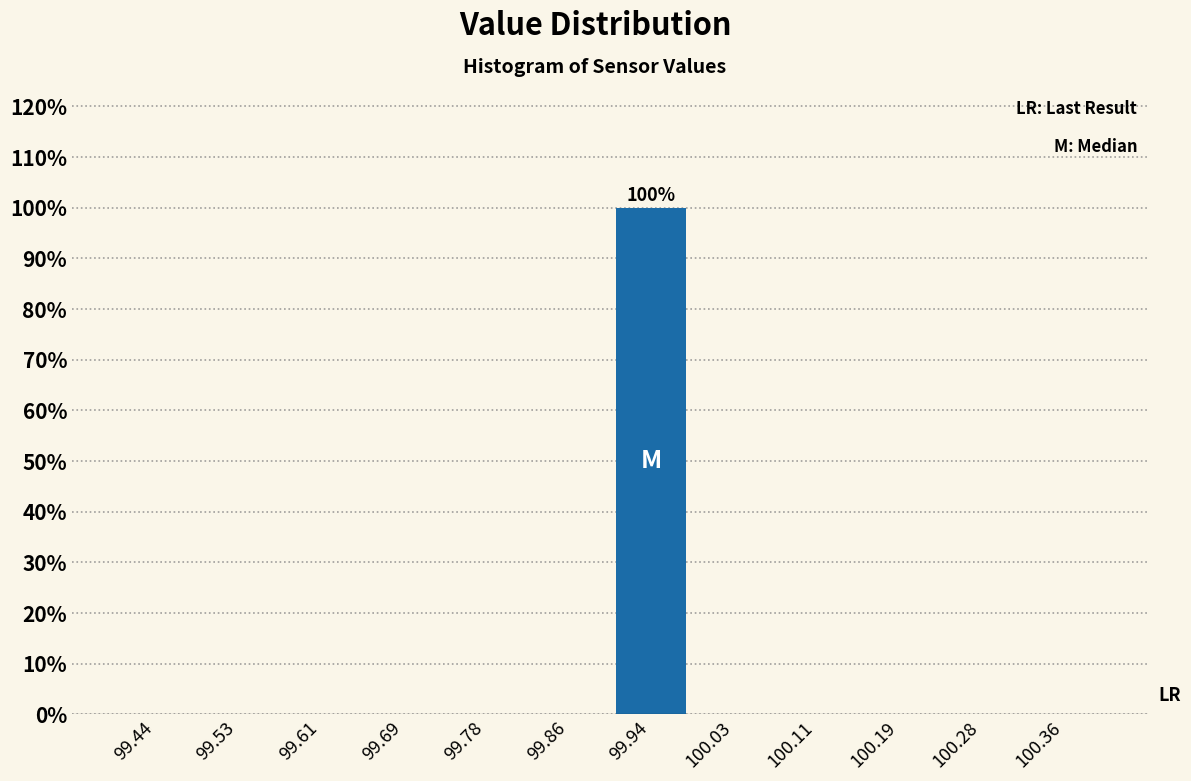

Which range on the x-axis has the tallest bar?

99.90 to 99.98